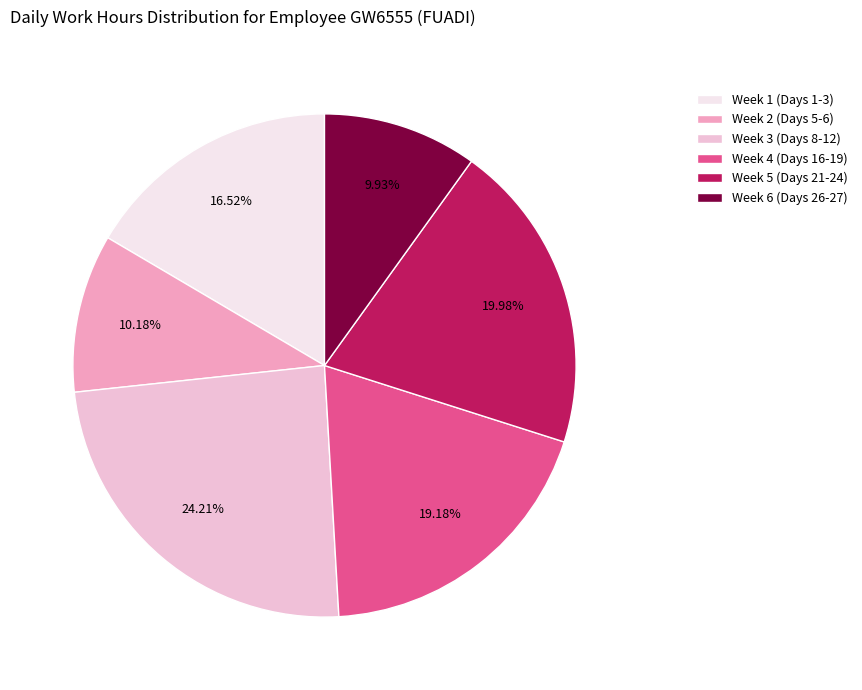

To the nearest percent, what is the average slice percentage?

17%